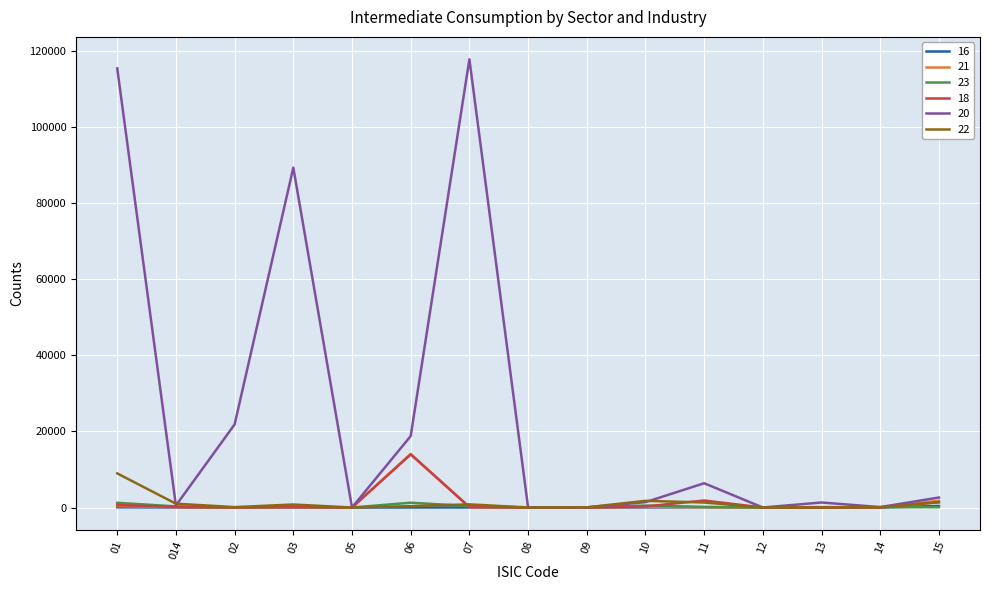

What are all the series names shown in the legend?

16, 21, 23, 18, 20, 22